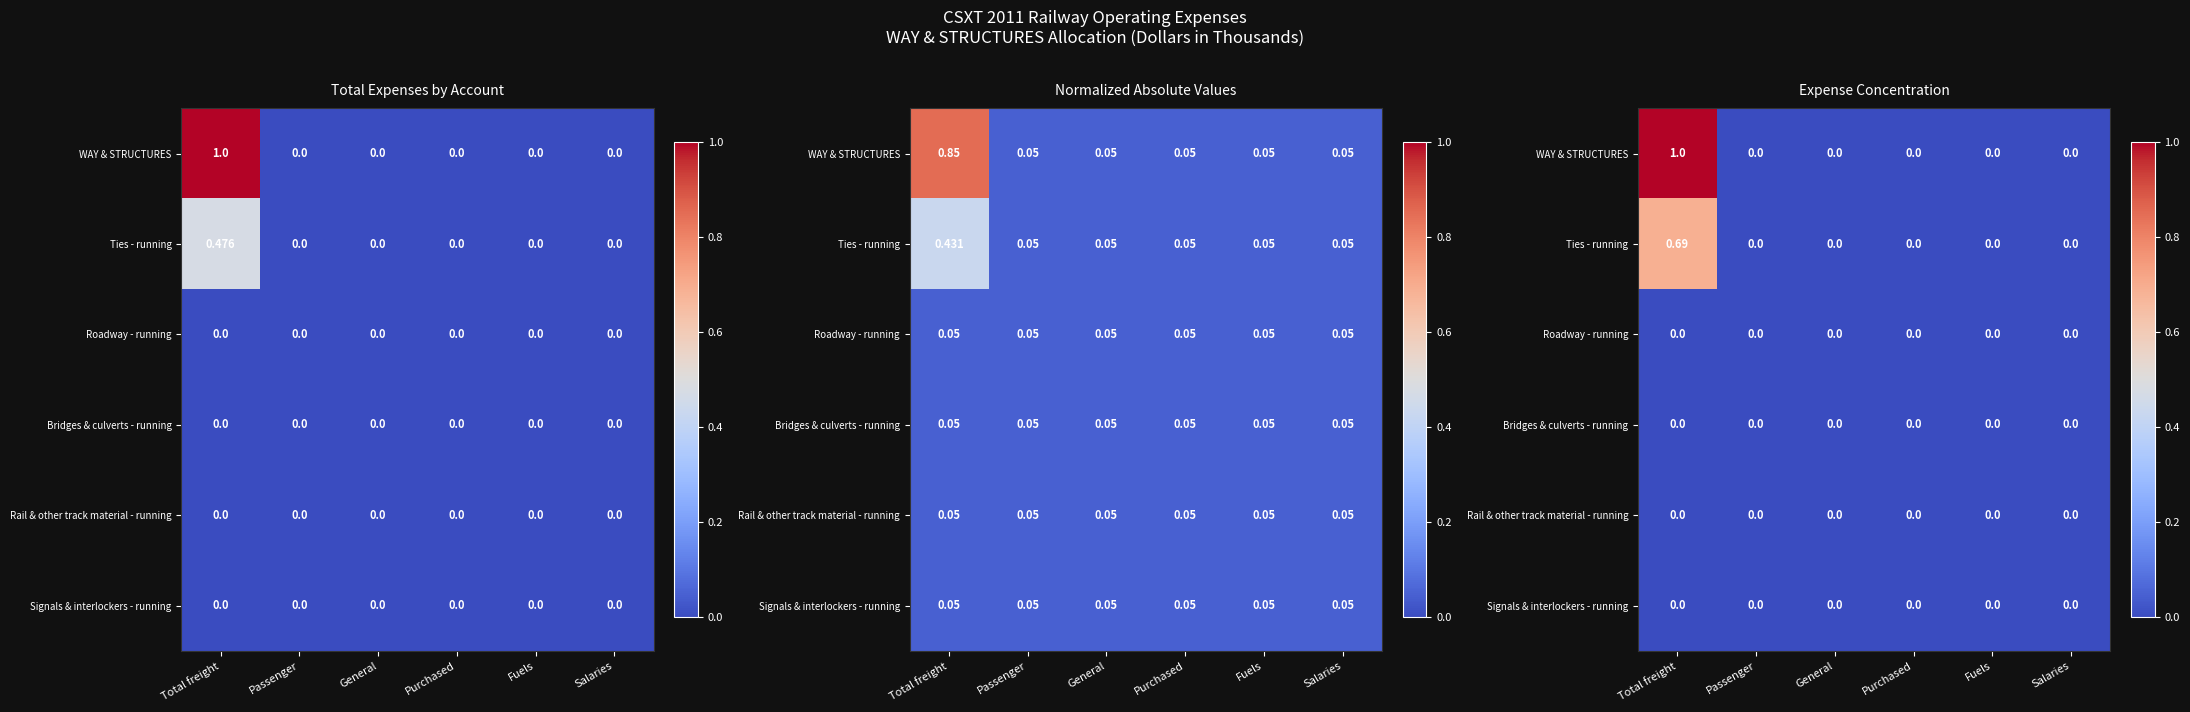

Which series has the widest spread of values?

WAY & STRUCTURES